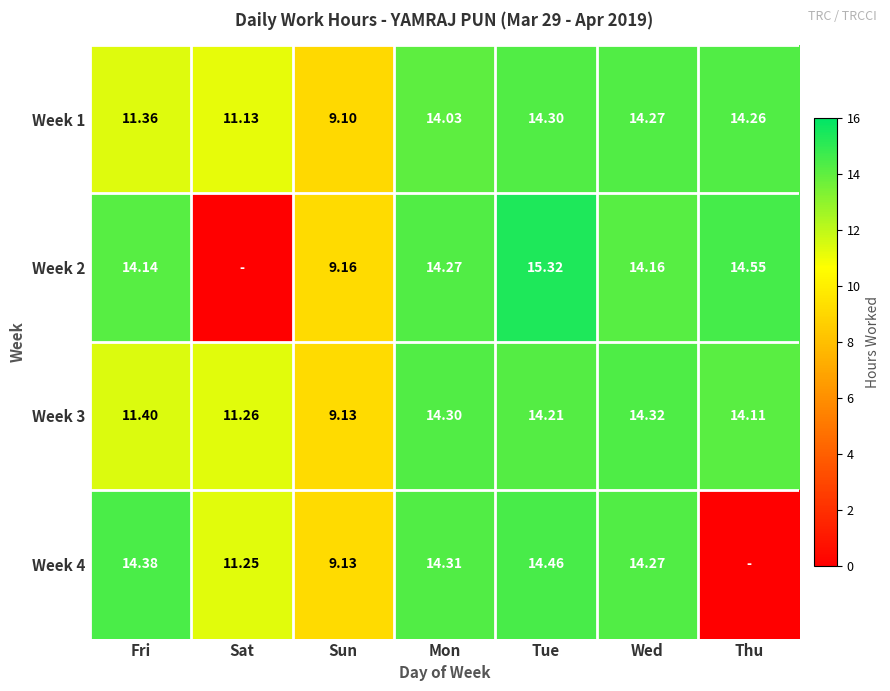

What is the average value of the Week 3 series?

12.7